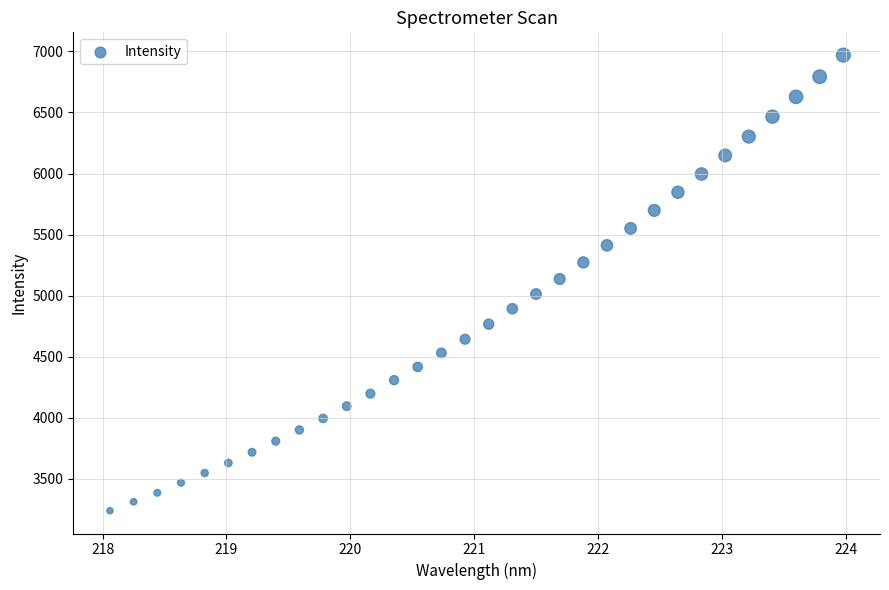

What is the range of X values (max minus min)?

5.9